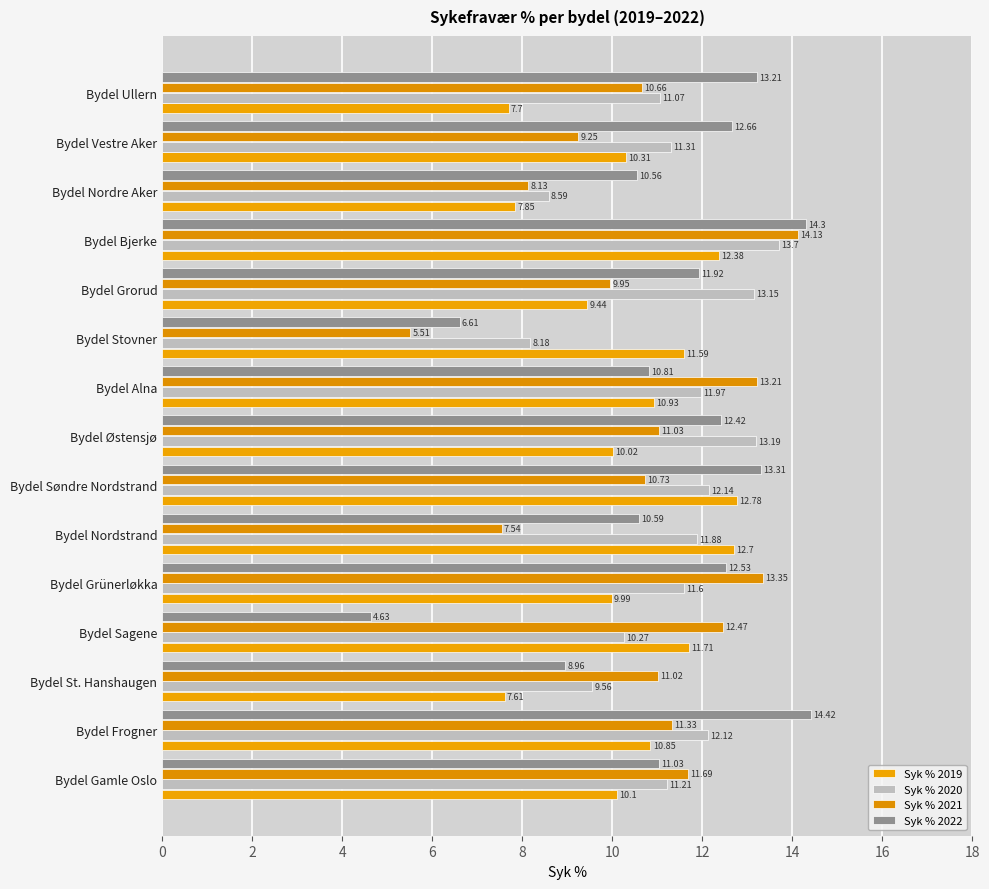

What is the label of the 14th bar from the right?

Bydel Frogner